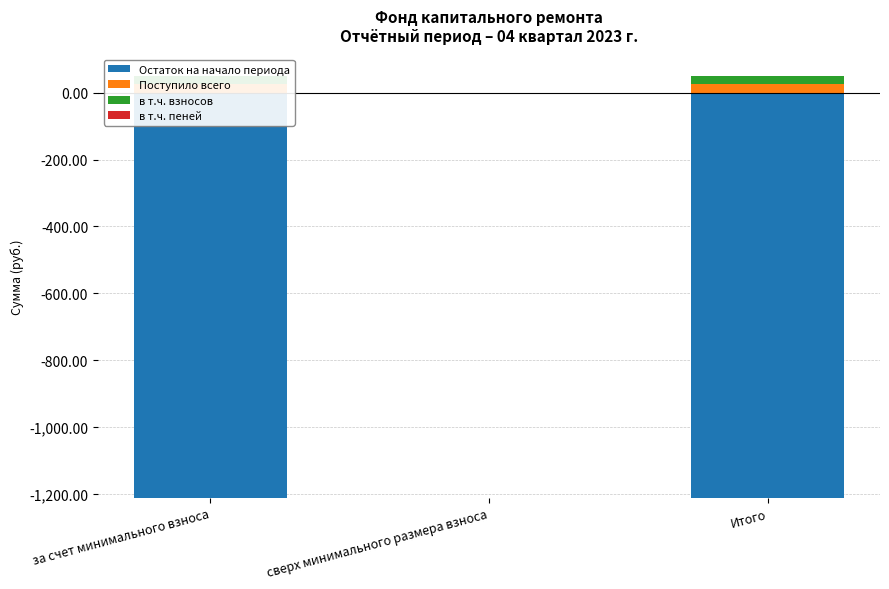

What is the difference between the maximum and minimum values in the в т.ч. взносов series?

25.2